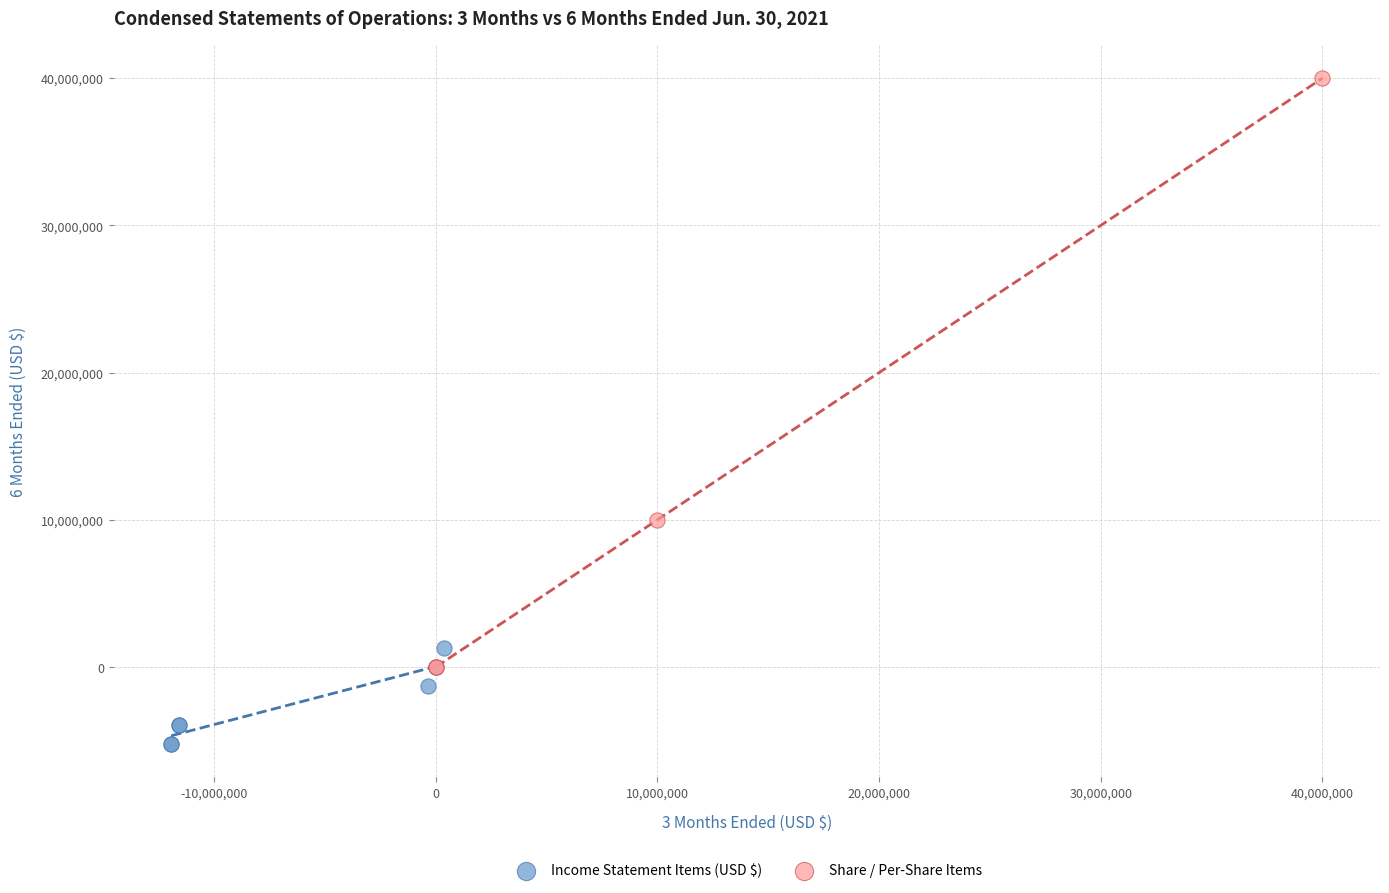

Which series reaches the maximum Y coordinate?

Share / Per-Share Items